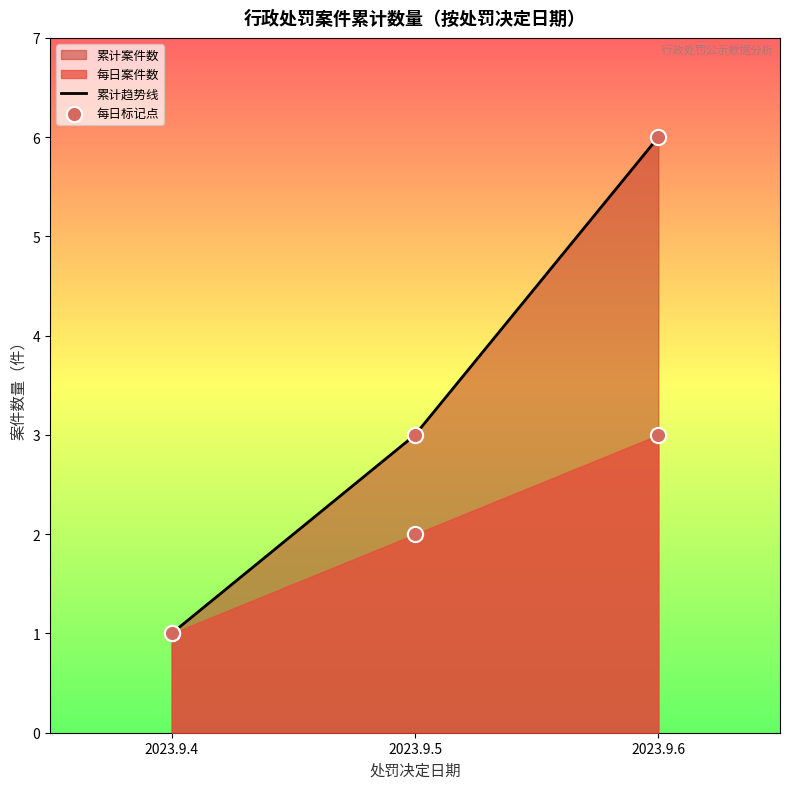

Is the value of 累计趋势线 at 2023.9.6 greater than the value of 每日标记点 at 2023.9.6?

Yes